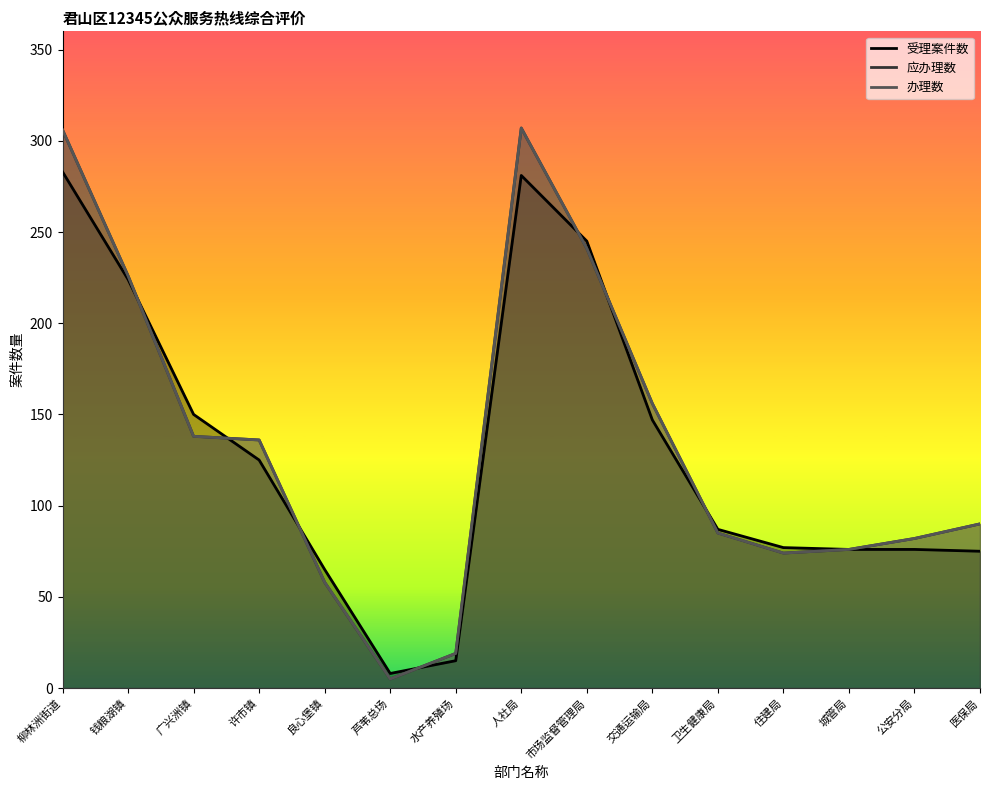

The 办理数 series shows 90 at 医保局. True or false?

True